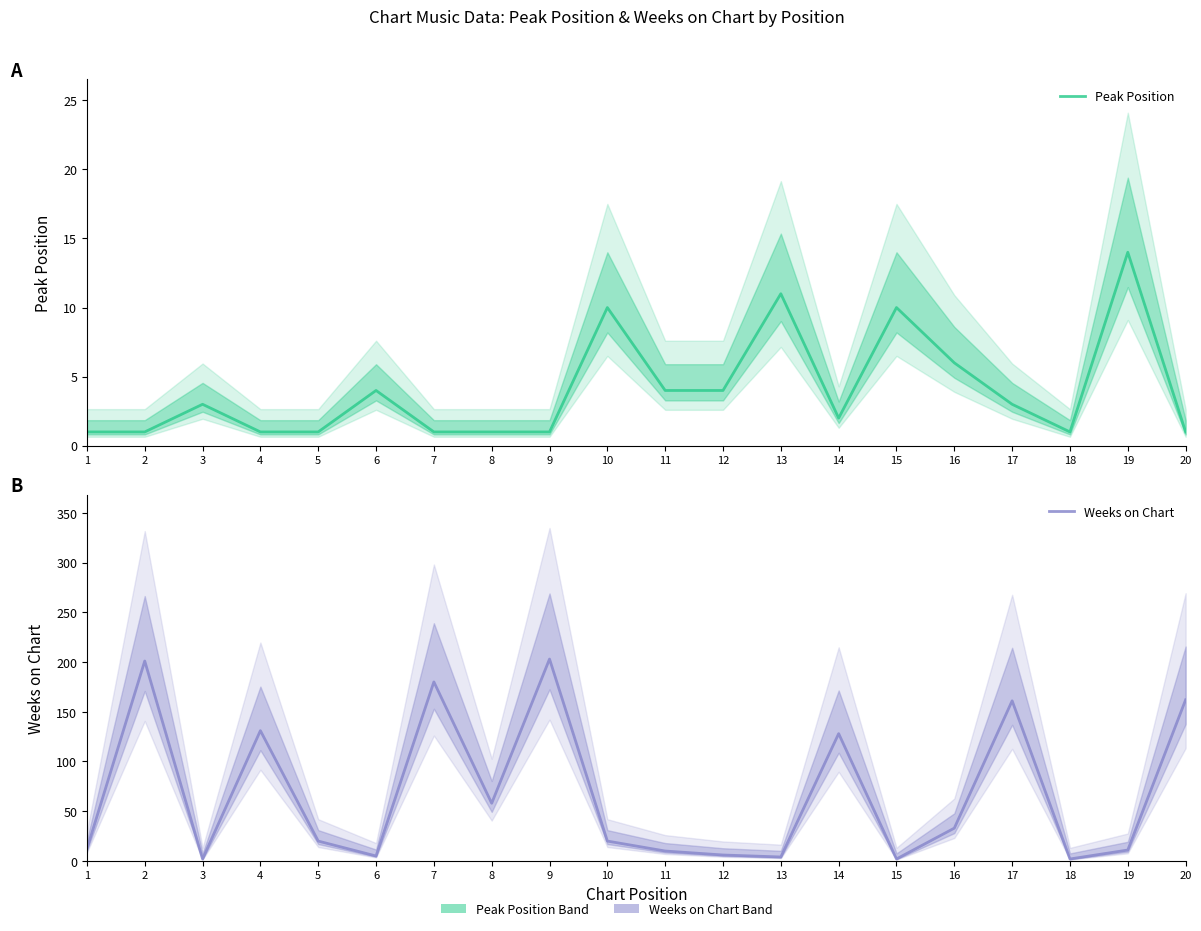

How many interior local peaks does the Peak Position series have?

6